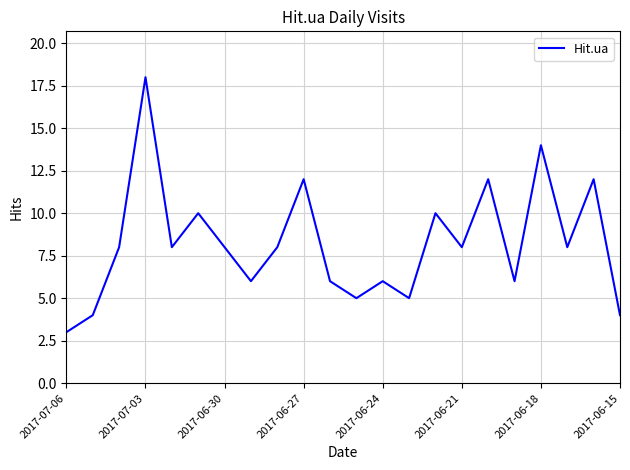

What is the greatest value displayed?

18